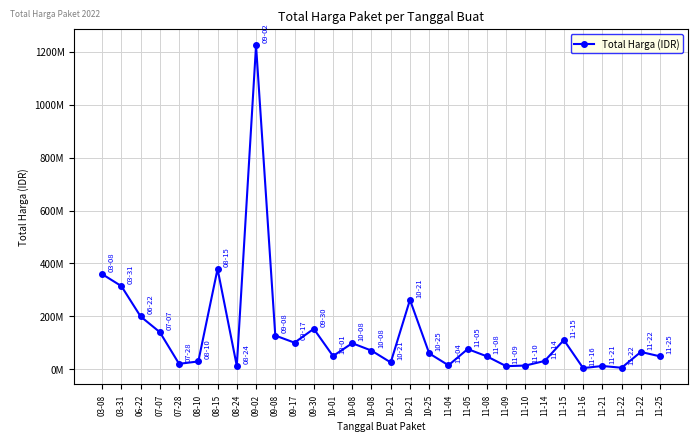

At which label is the value closest to 614253500?

08-15